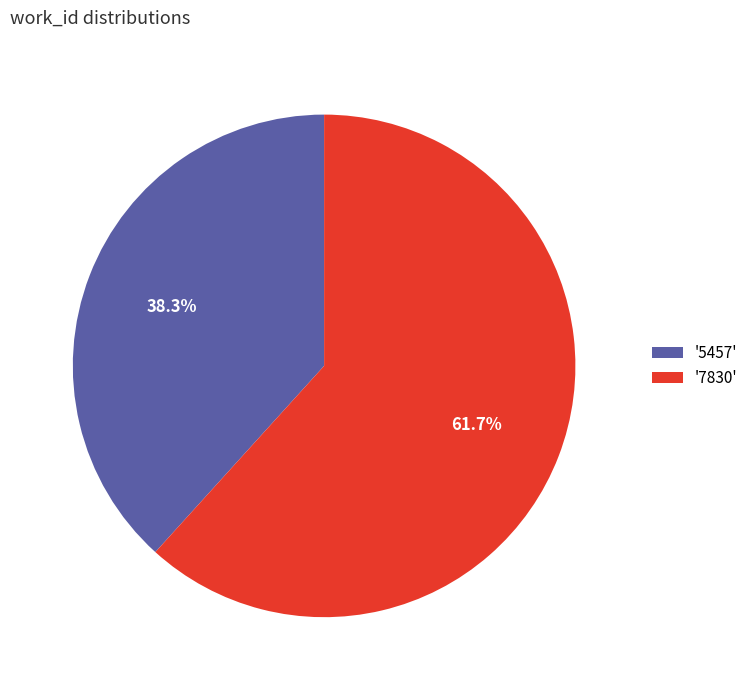

What portion of the pie excludes '5457'?

61.7%